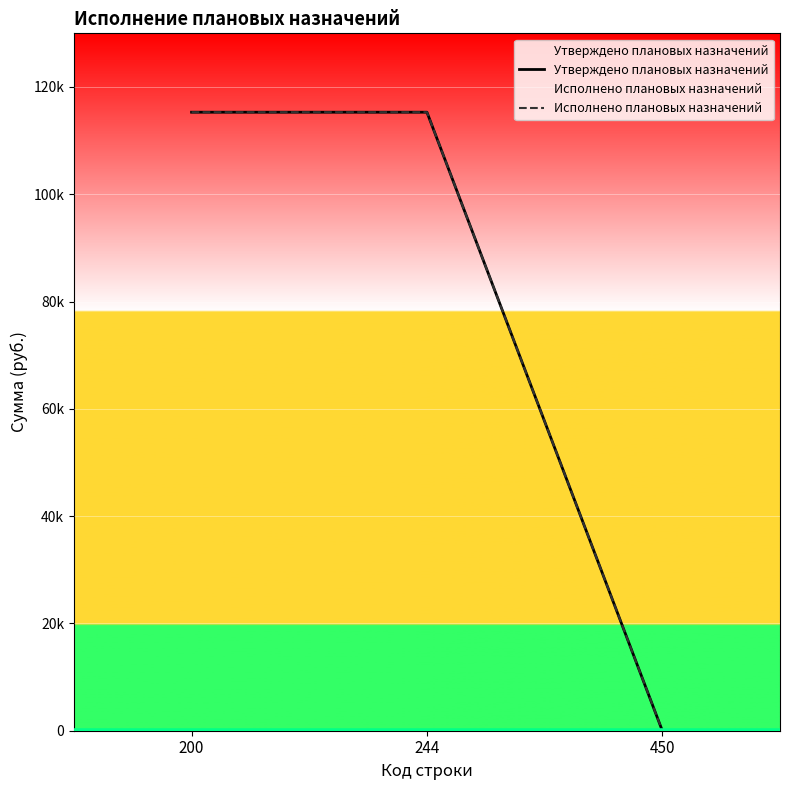

Is this an area chart (filled region under the line)?

No